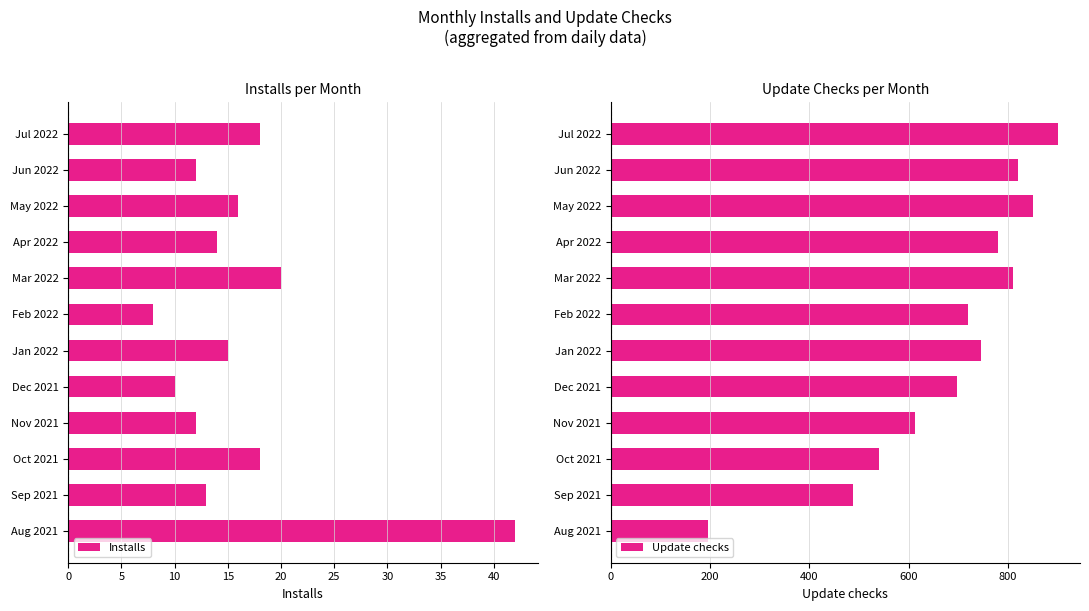

Rank the series by their maximum value, from lowest to highest.

Update checks, Installs